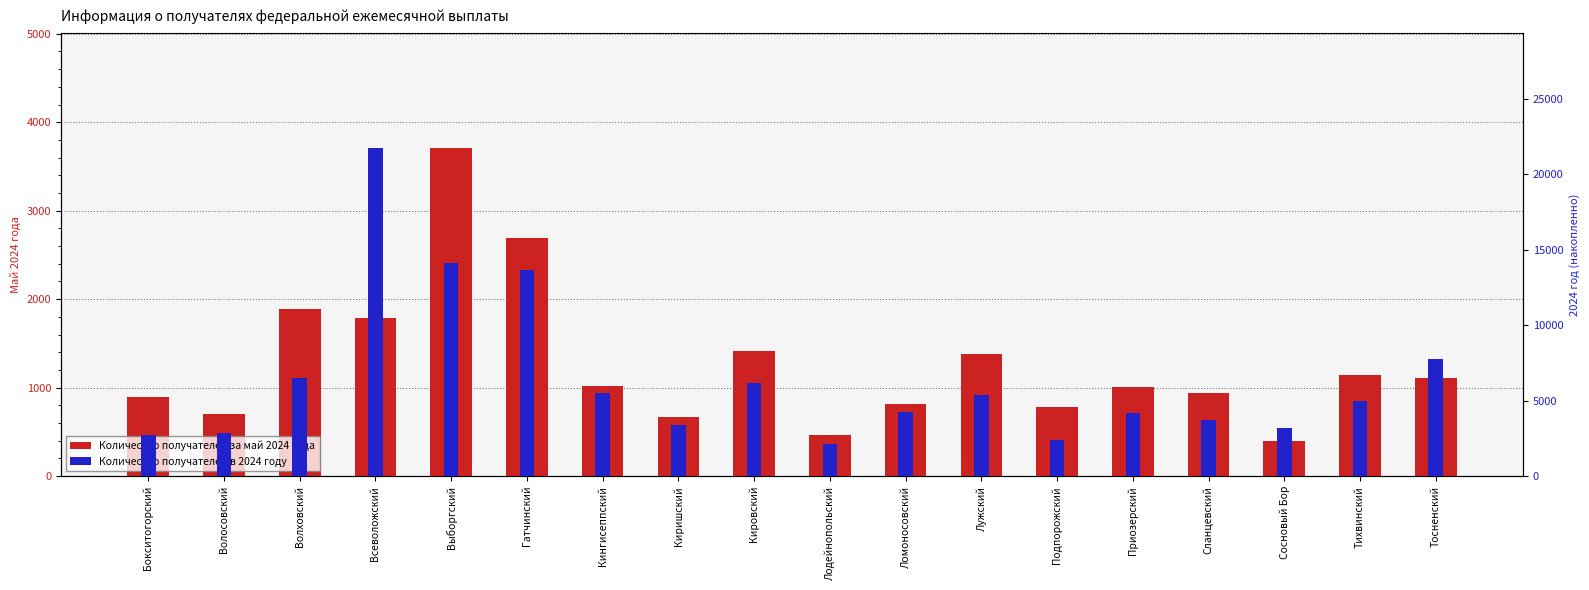

Is it true that Количество получателей за май 2024 года equals 1599 at Сланцевский?

False